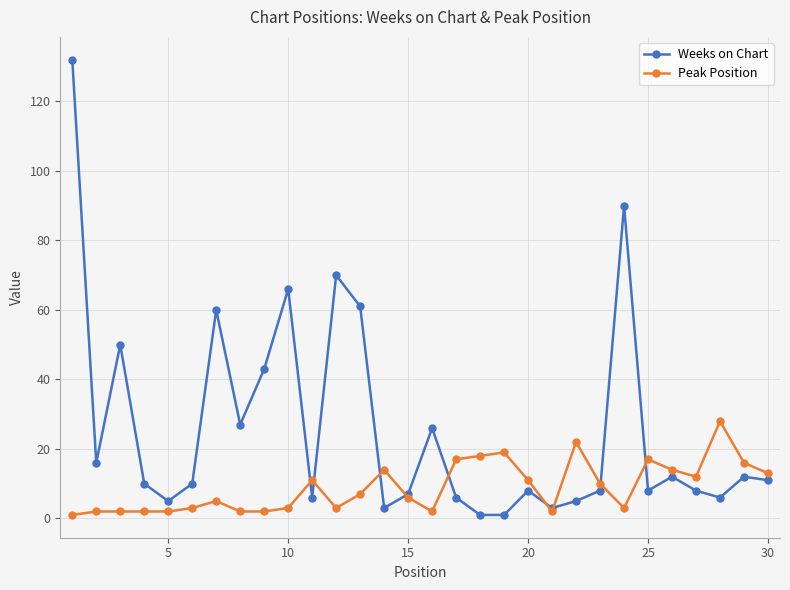

What is the average value of the Peak Position series?

9